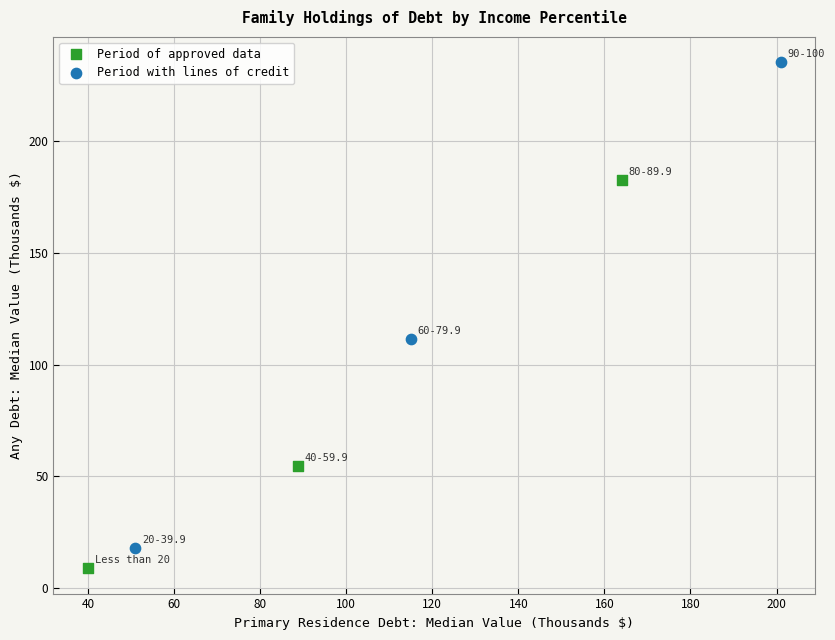

Which series contains the highest Y value?

Period with lines of credit